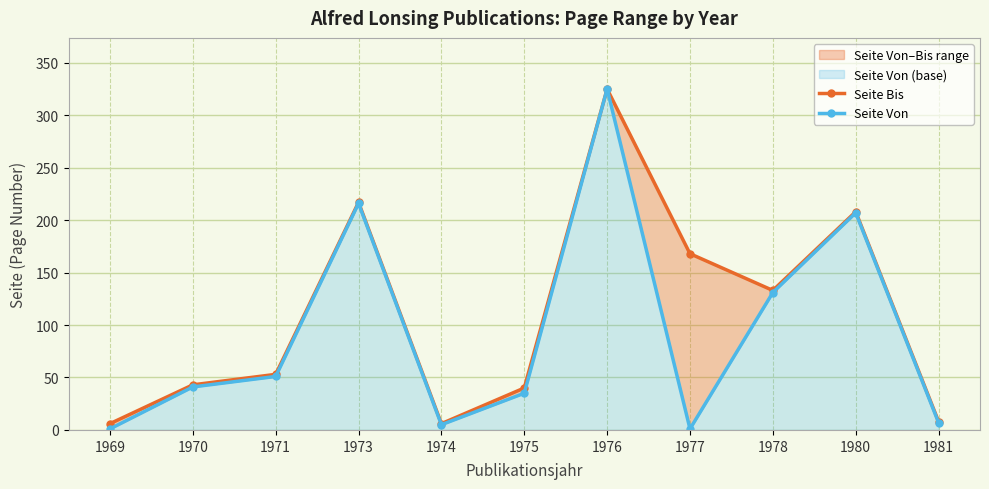

At which category does the chart reach its minimum across all series?

1969